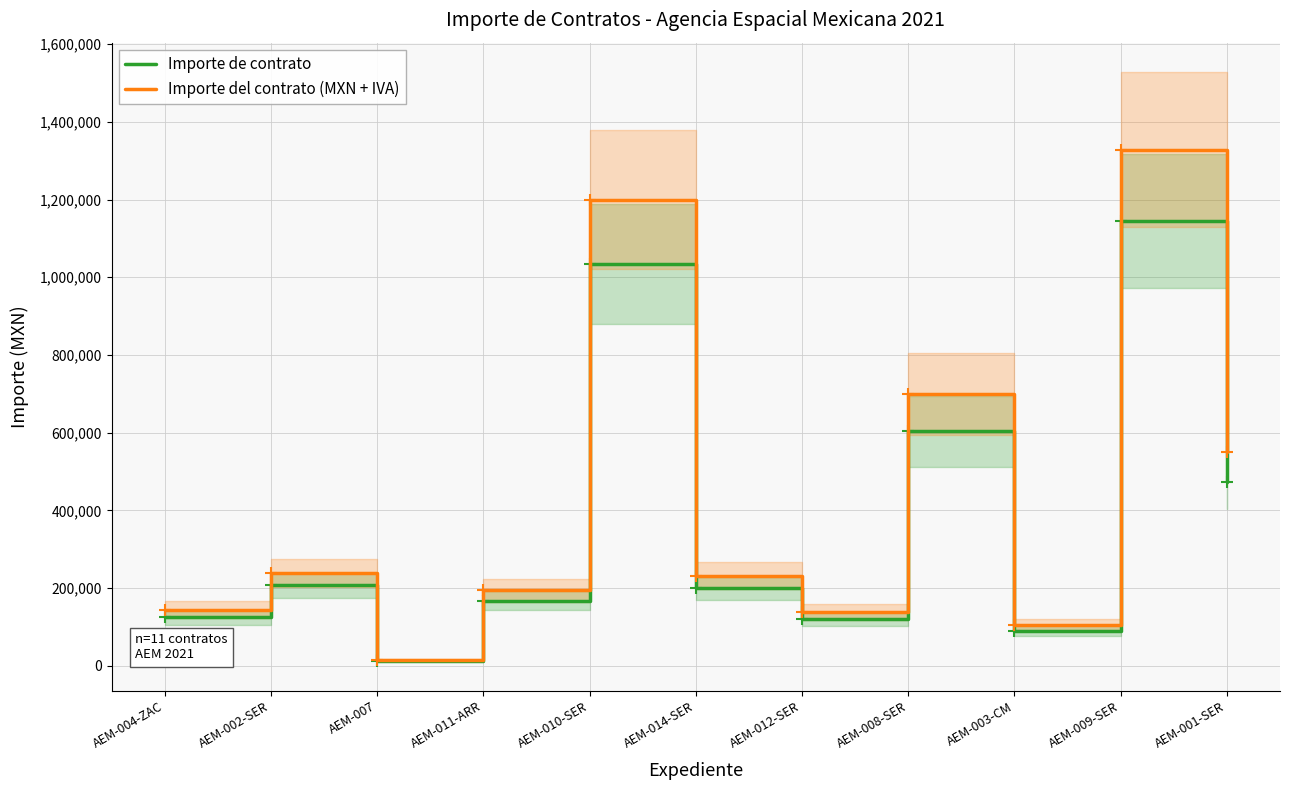

What is the sum of the Importe de contrato values at AEM-008-SER and AEM-009-SER?

1748696.3